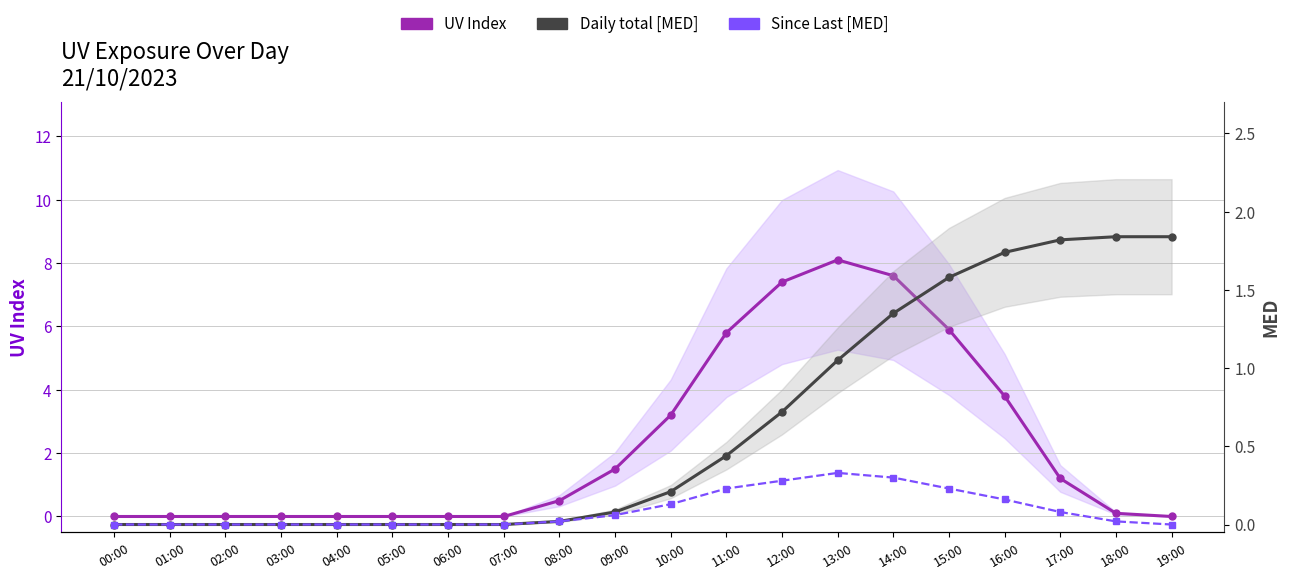

What is the label of the 2nd point from the left?

01:00